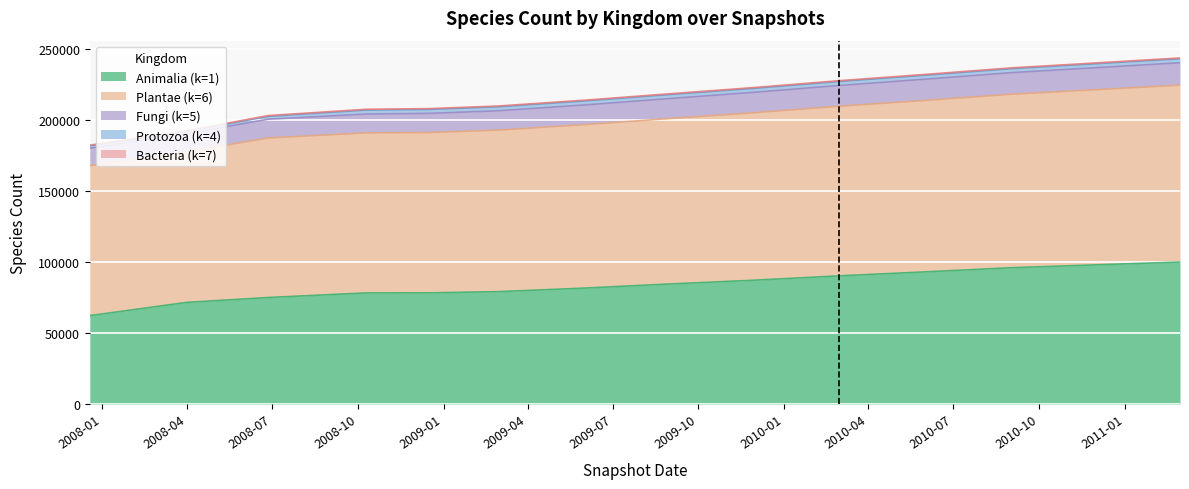

Does the chart display data point markers on the line(s)?

No